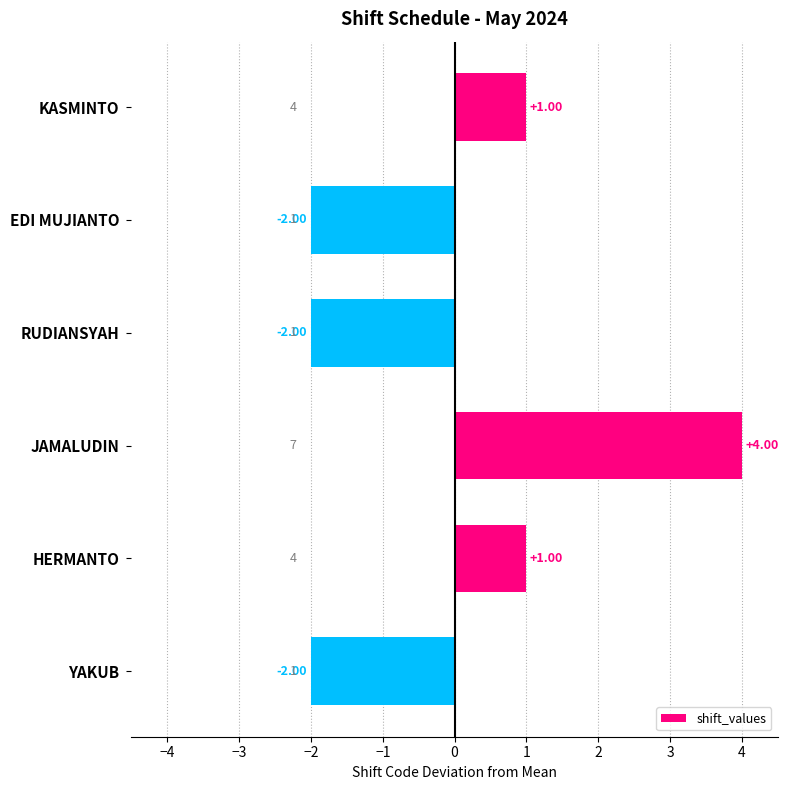

How many data points are less than 1?

3